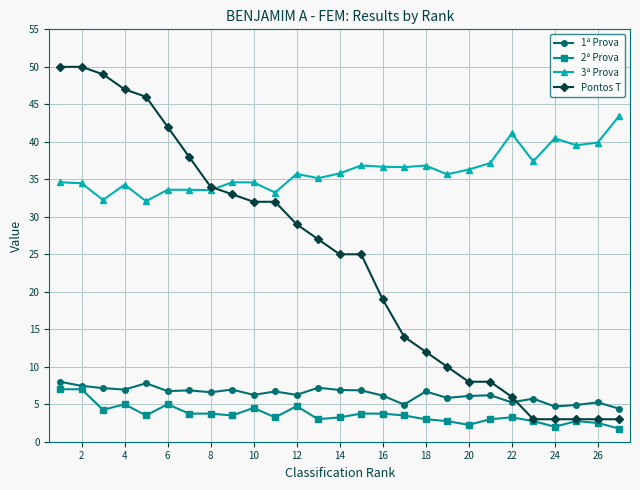

True or false: 1ª Prova and 3ª Prova intersect in this chart.

False